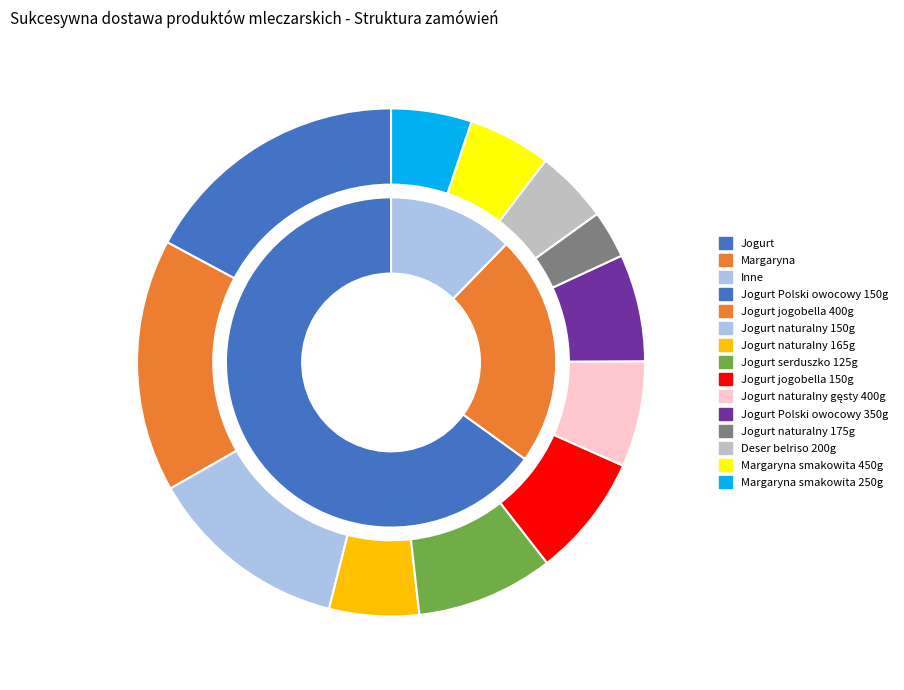

Rank the categories by value from lowest to highest.

Jogurt naturalny 175g, Deser belriso 200g, Margaryna smakowita 250g, Margaryna smakowita 450g, Jogurt naturalny 165g, Jogurt naturalny gęsty 400g, Jogurt Polski owocowy 350g, Jogurt jogobella 150g, Jogurt serduszko 125g, Jogurt naturalny 150g, Jogurt jogobella 400g, Jogurt Polski owocowy 150g